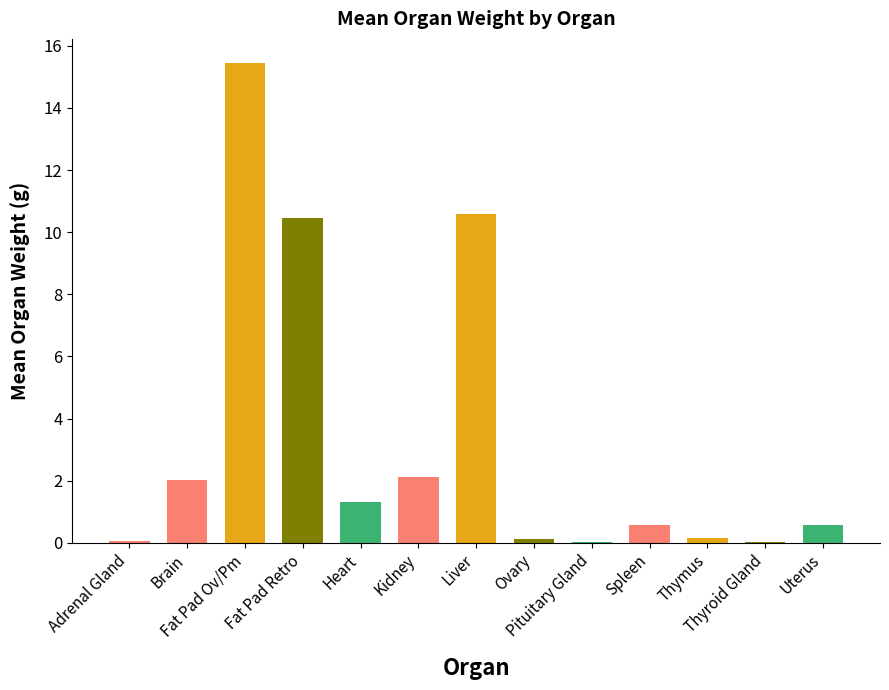

What is the greatest value displayed?

15.4